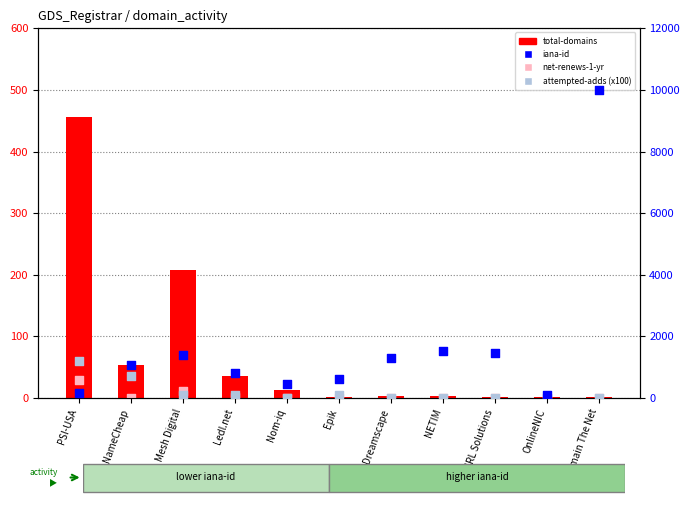

Which series has the widest spread of Y values?

iana-id